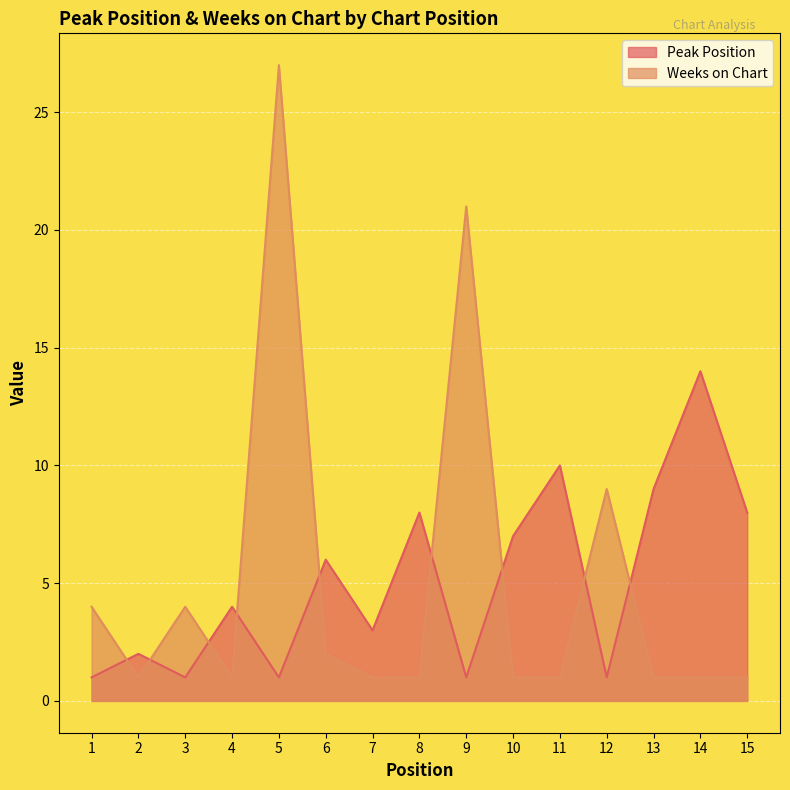

List the series in order of their peak value, highest first.

Weeks on Chart, Peak Position